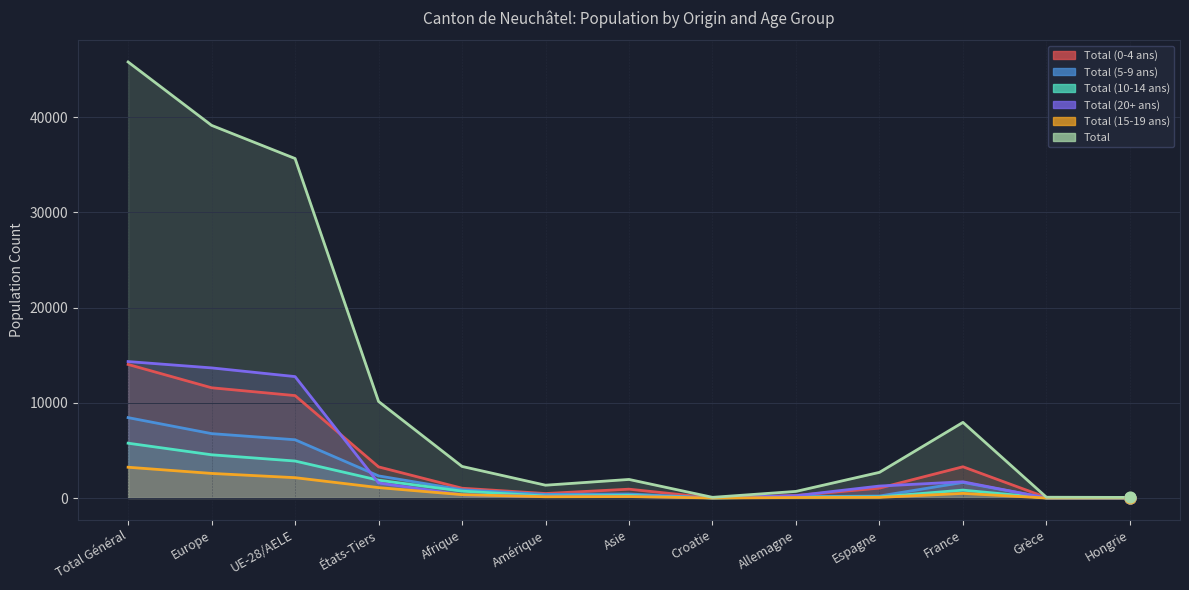

At which category is the sum across all series the highest?

Total Général